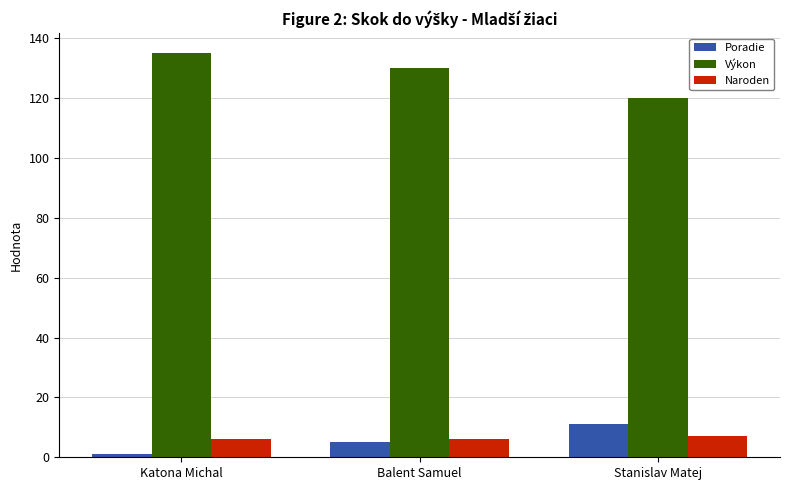

What is the difference between the maximum and second lowest values in the Výkon series?

5